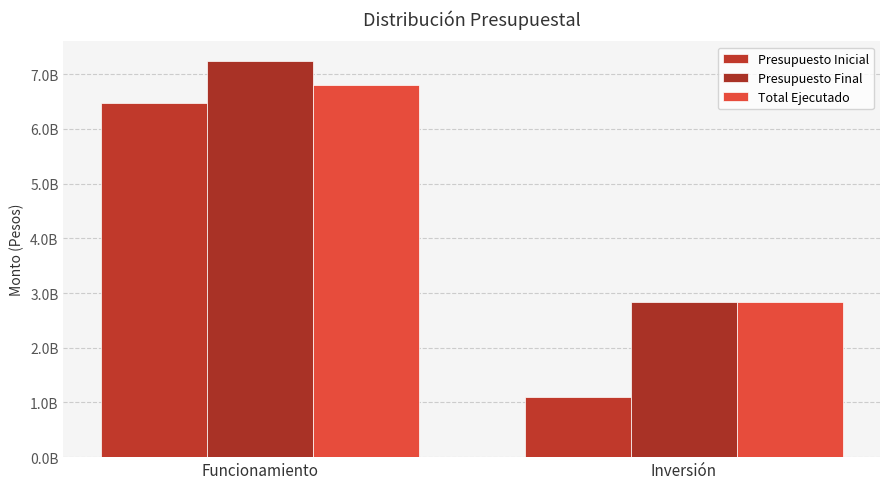

Is it true that Total Ejecutado equals 6796787401.8 at Funcionamiento?

True